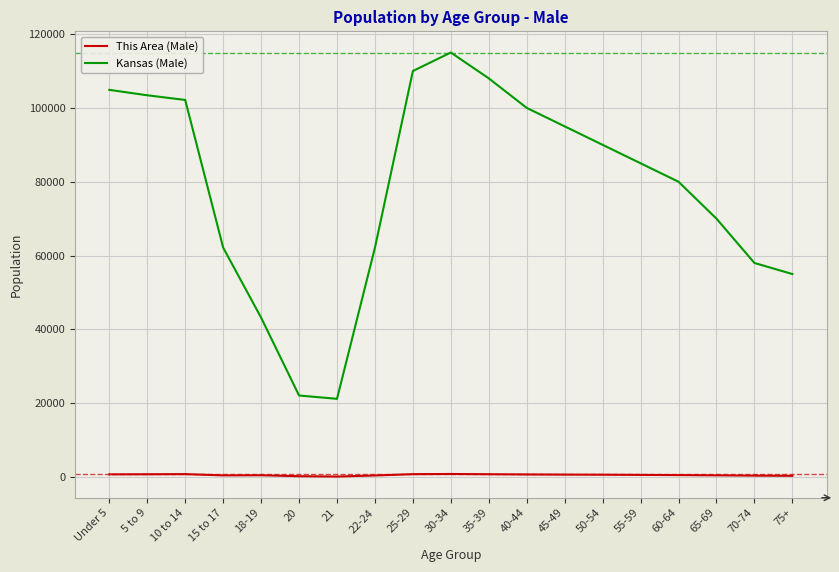

The Kansas (Male) series shows 64127 at 18-19. True or false?

False